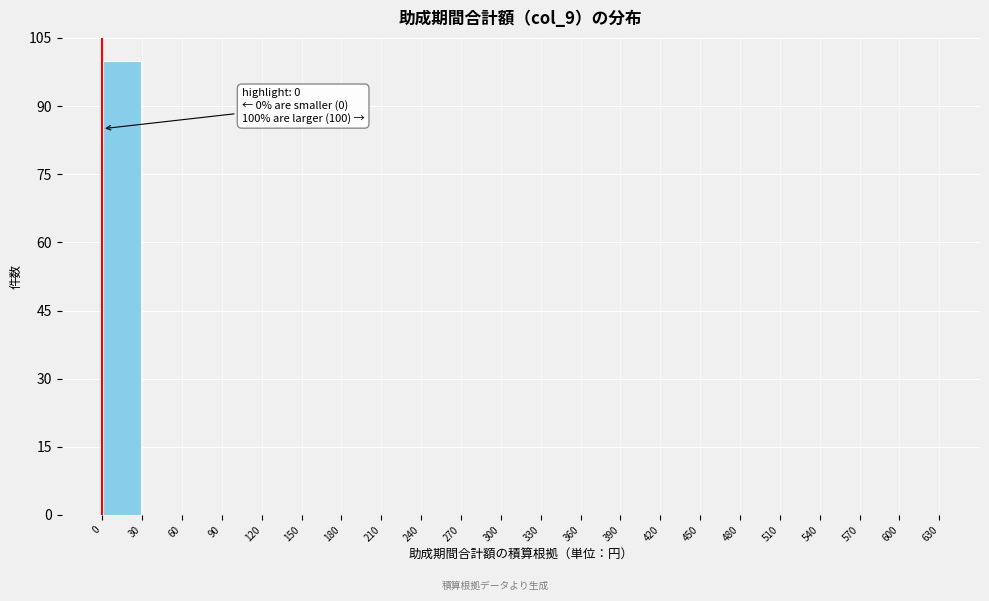

Over which range of the x-axis is the bar tallest?

0 to 30